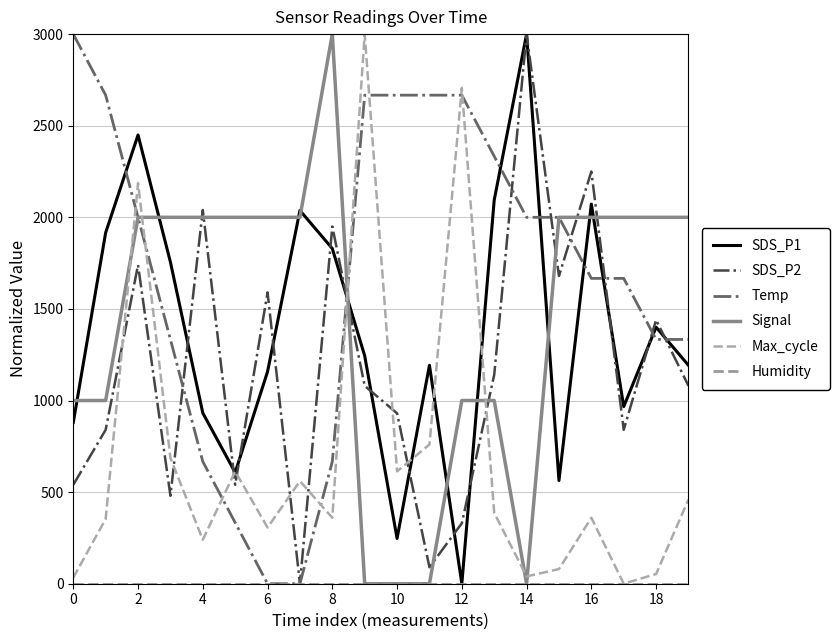

At which label does Max_cycle first exceed 386?

2